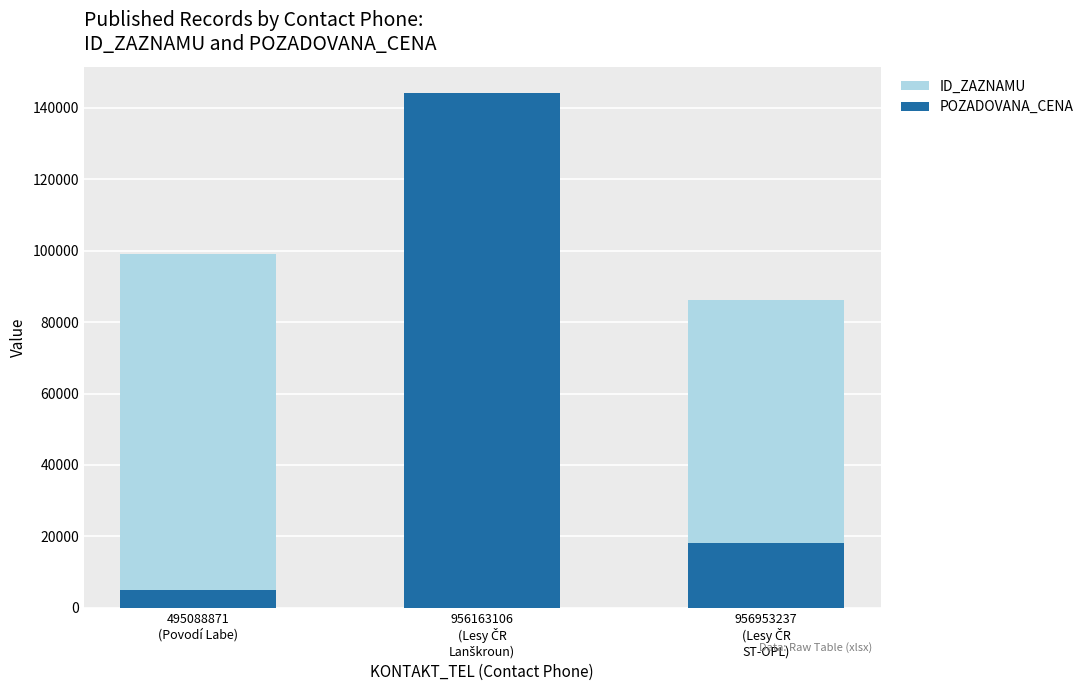

What is the approximate value of ID_ZAZNAMU at 495088871
(Povodí Labe)?

99092.5